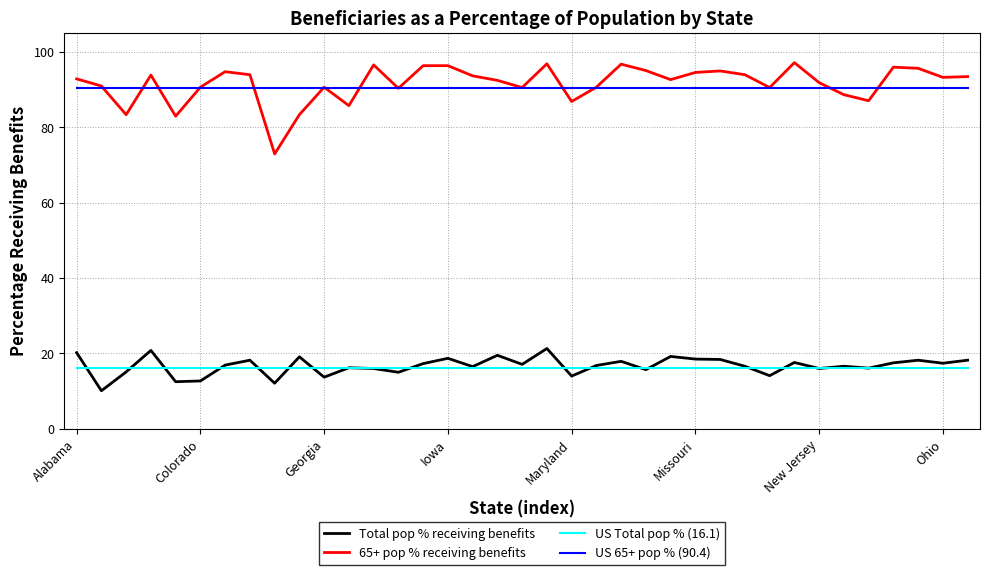

Which series has the widest spread of values?

65+ pop % receiving benefits